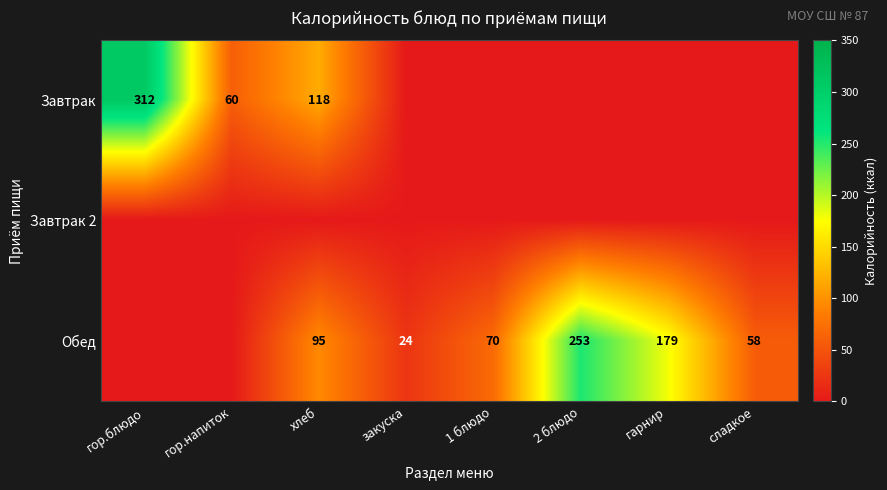

Is it true that Завтрак equals 118 at хлеб?

True